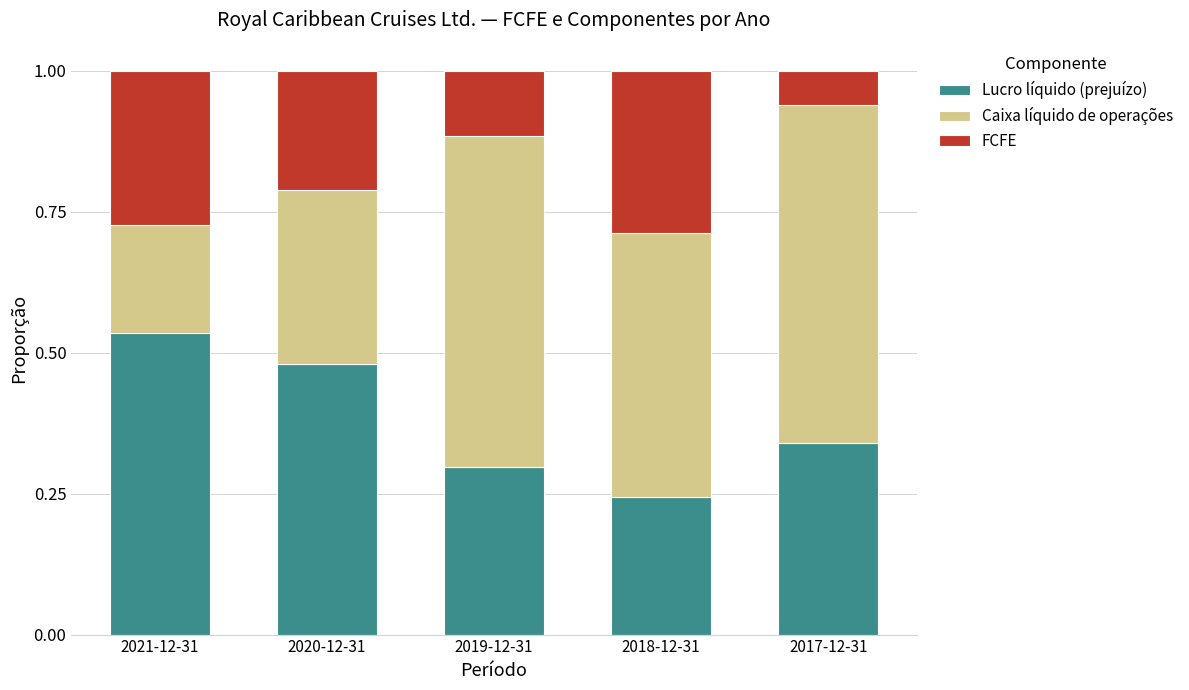

Are the bars grouped side by side (vs. stacked)?

No